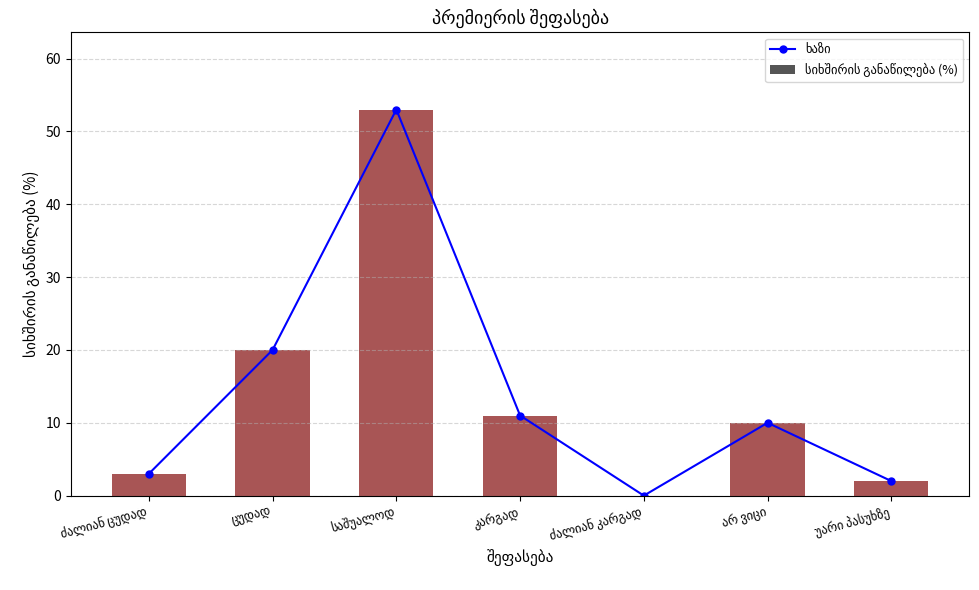

What is the difference between the maximum and minimum values in the სიხშირის განაწილება (%) series?

53